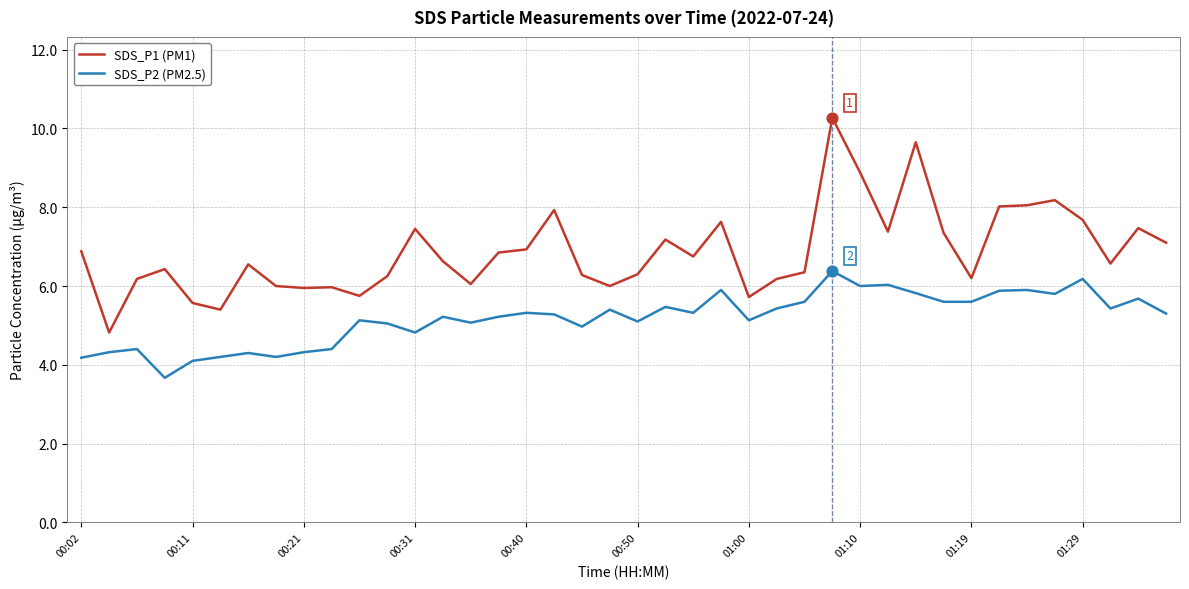

Which series has the largest total across all categories?

SDS_P1 (PM1)